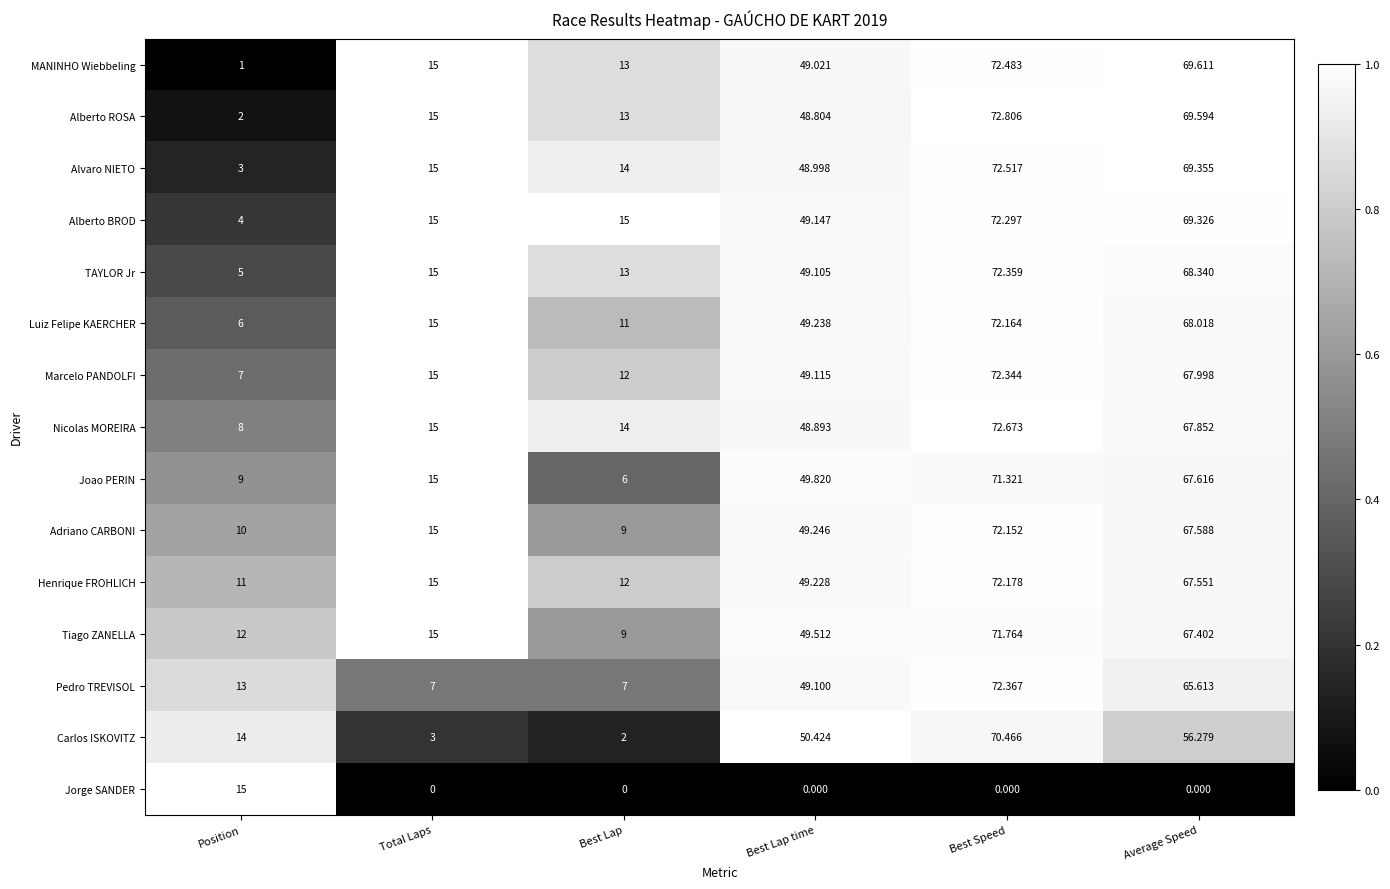

List the series in order of their peak value, lowest first.

Jorge SANDER, Carlos ISKOVITZ, Joao PERIN, Tiago ZANELLA, Adriano CARBONI, Luiz Felipe KAERCHER, Henrique FROHLICH, Alberto BROD, Marcelo PANDOLFI, TAYLOR Jr, Pedro TREVISOL, MANINHO Wiebbeling, Alvaro NIETO, Nicolas MOREIRA, Alberto ROSA